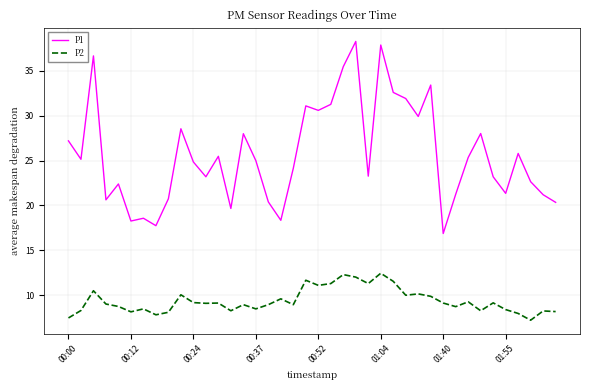

What is the average value of the P1 series?

25.7